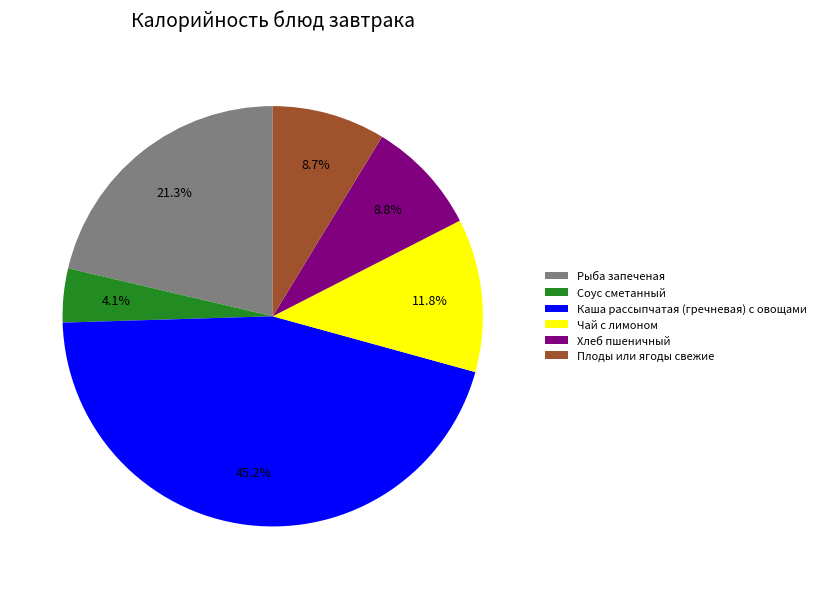

Which slice is the smallest?

Соус сметанный